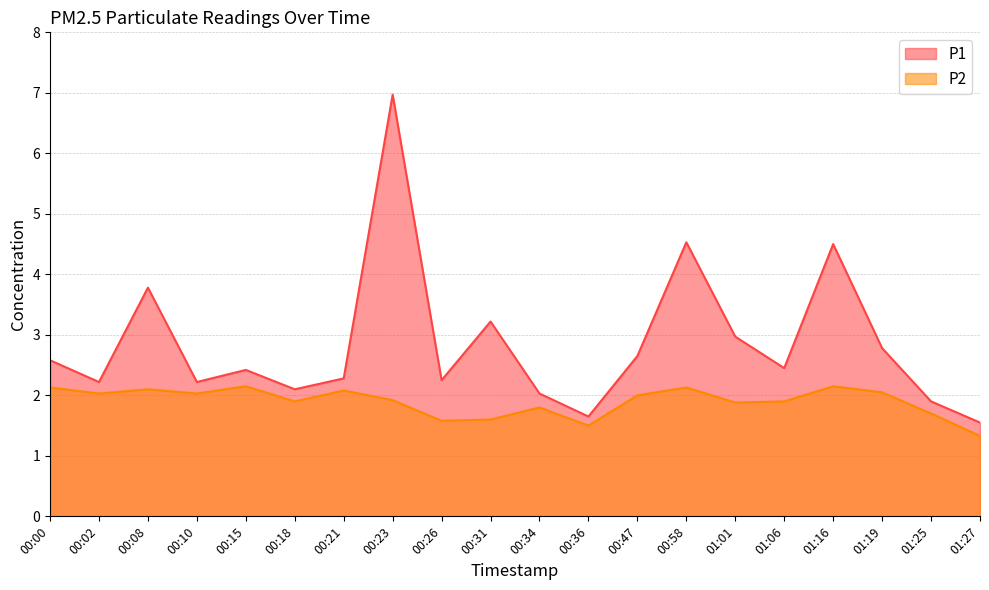

Which series has the largest range (max minus min)?

P1